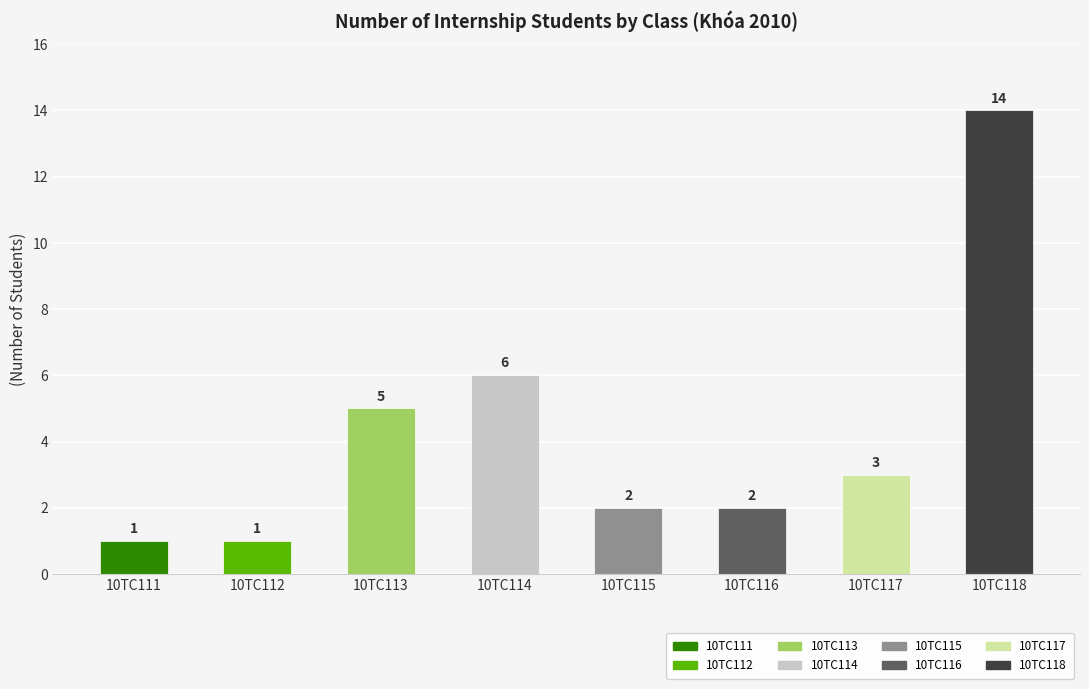

How many bars are there in total?

8